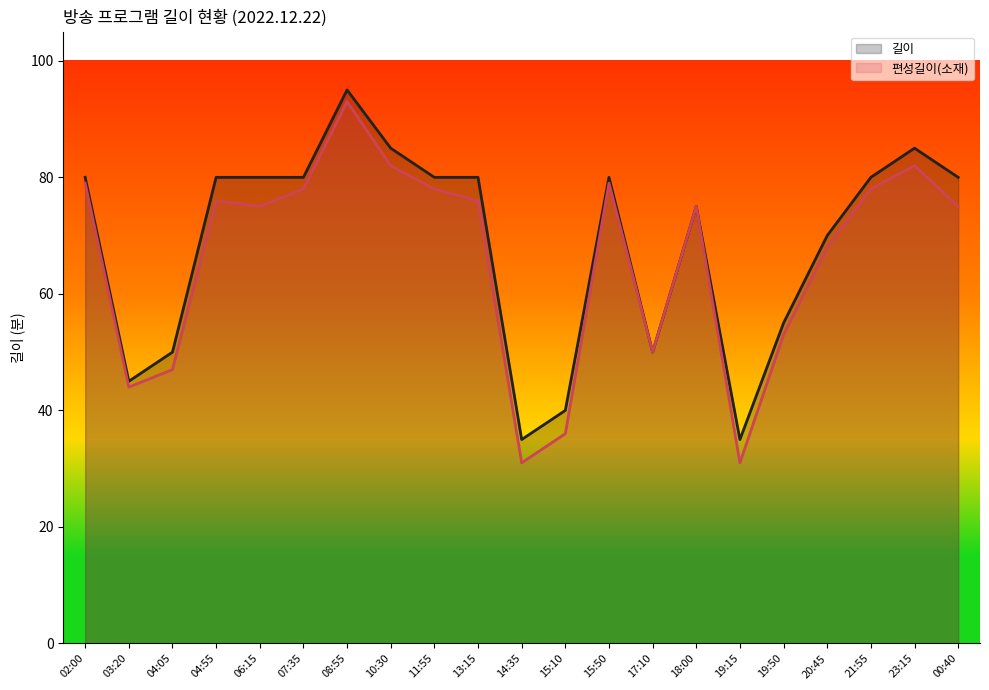

Rank the series at 14:35 from highest to lowest value.

길이, 편성길이(소재)